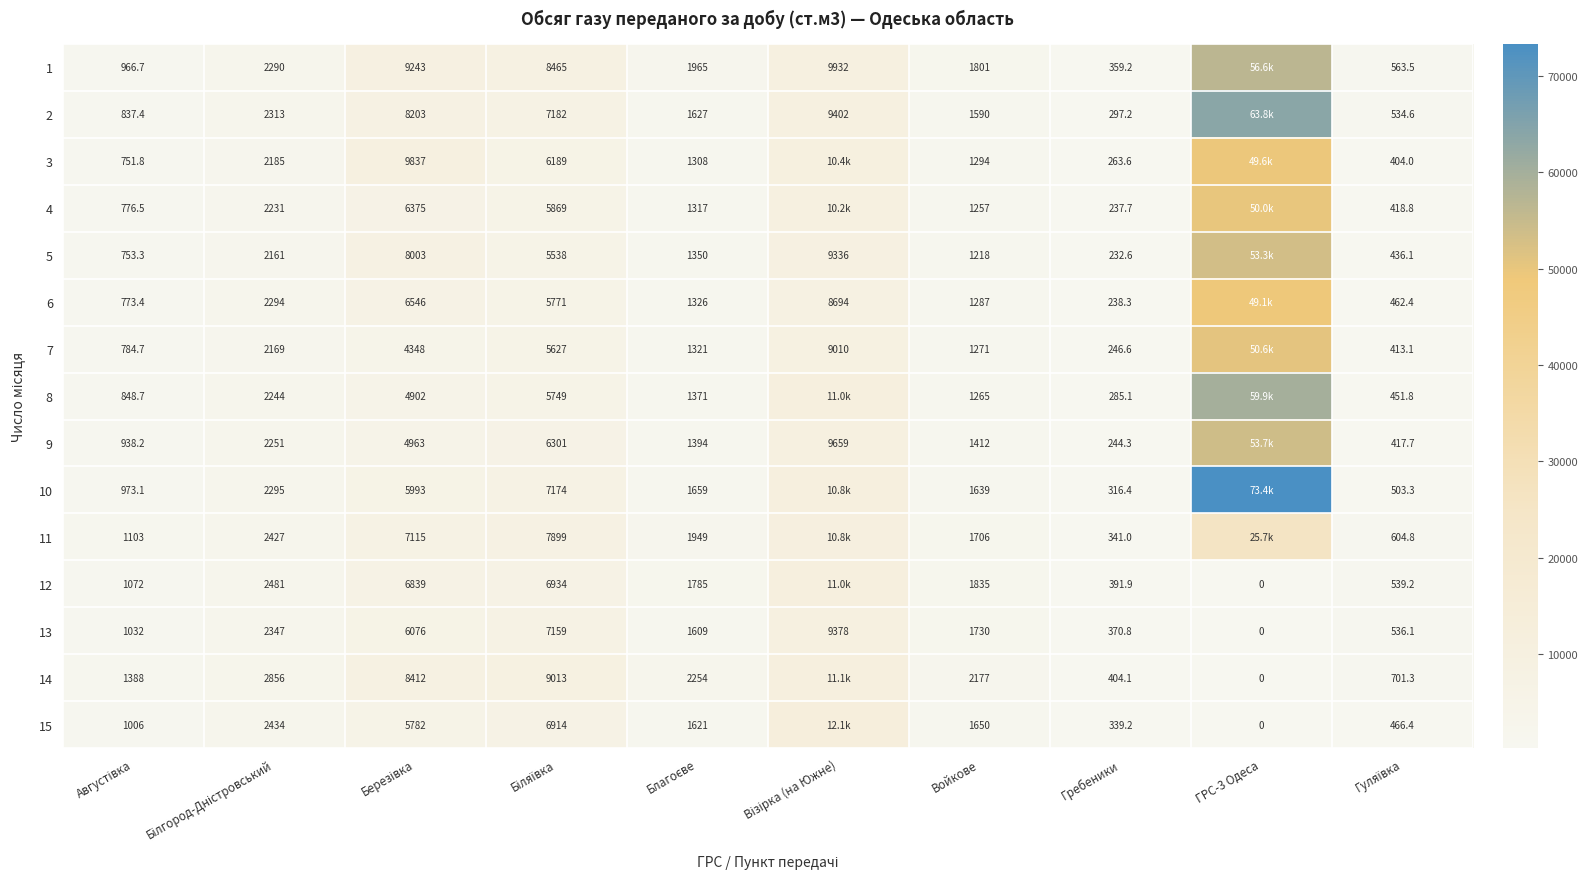

At which category is the sum across all series the highest?

ГРС-3 Одеса